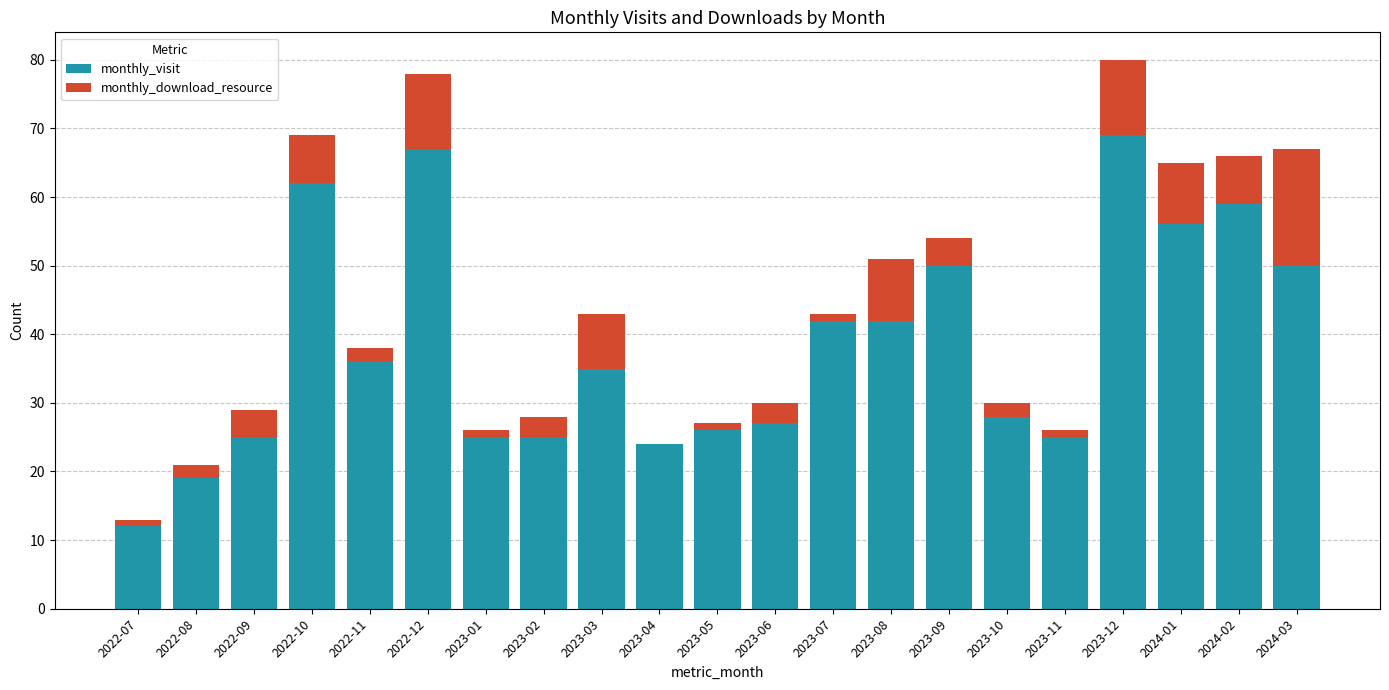

What is the highest value of the monthly_visit series?

69